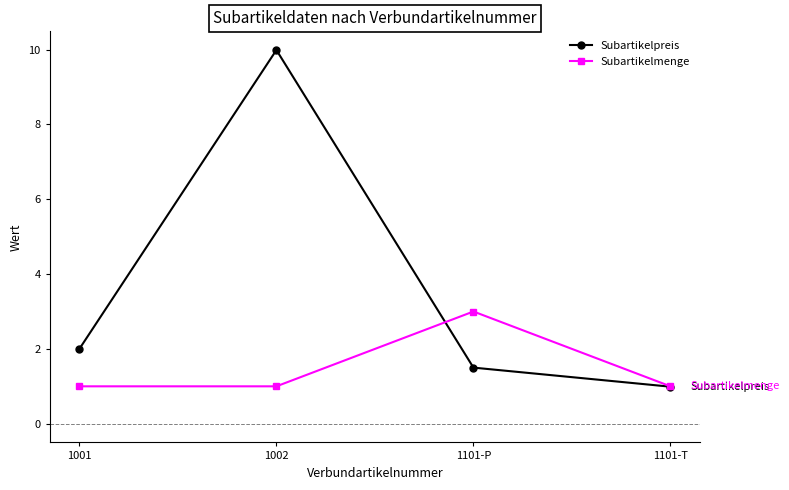

Rank the series by their maximum value, from lowest to highest.

Subartikelmenge, Subartikelpreis